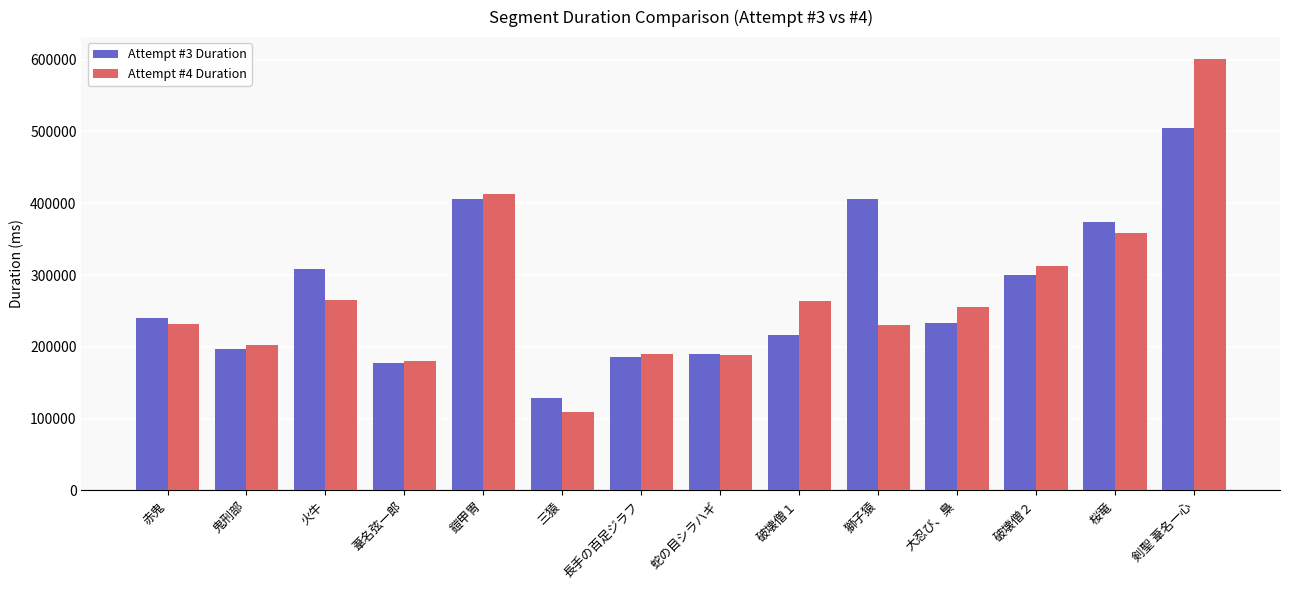

What is the difference between the Attempt #3 Duration values at 大忍び、梟 and 長手の百足ジラフ?

46850